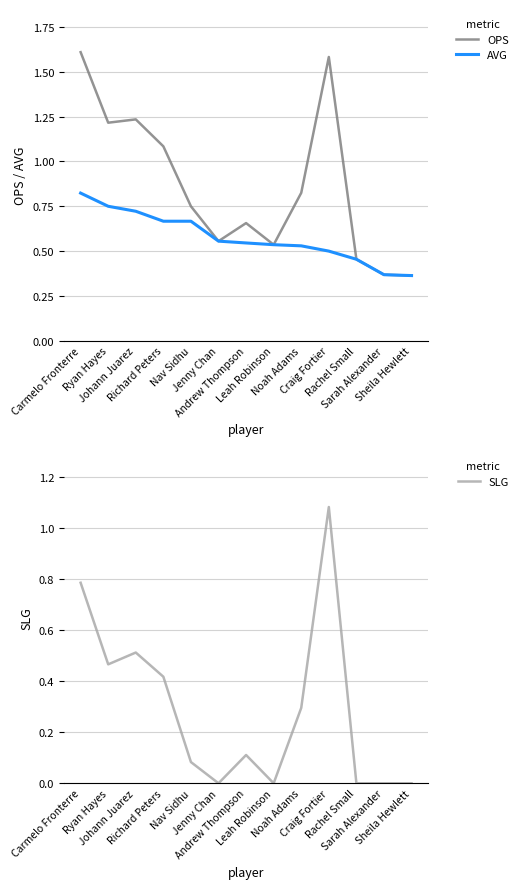

Between Sarah Alexander and Johann Juarez, which is larger?

Johann Juarez